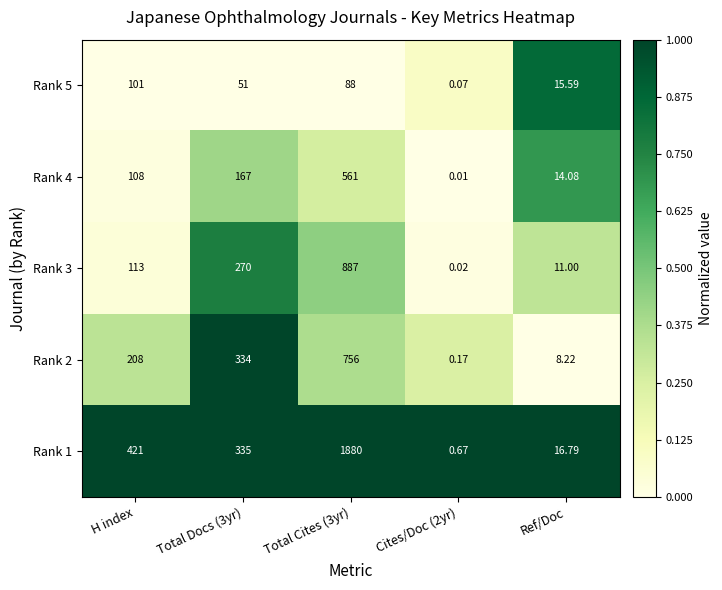

Where is Rank 1 nearest to the value 940?

H index